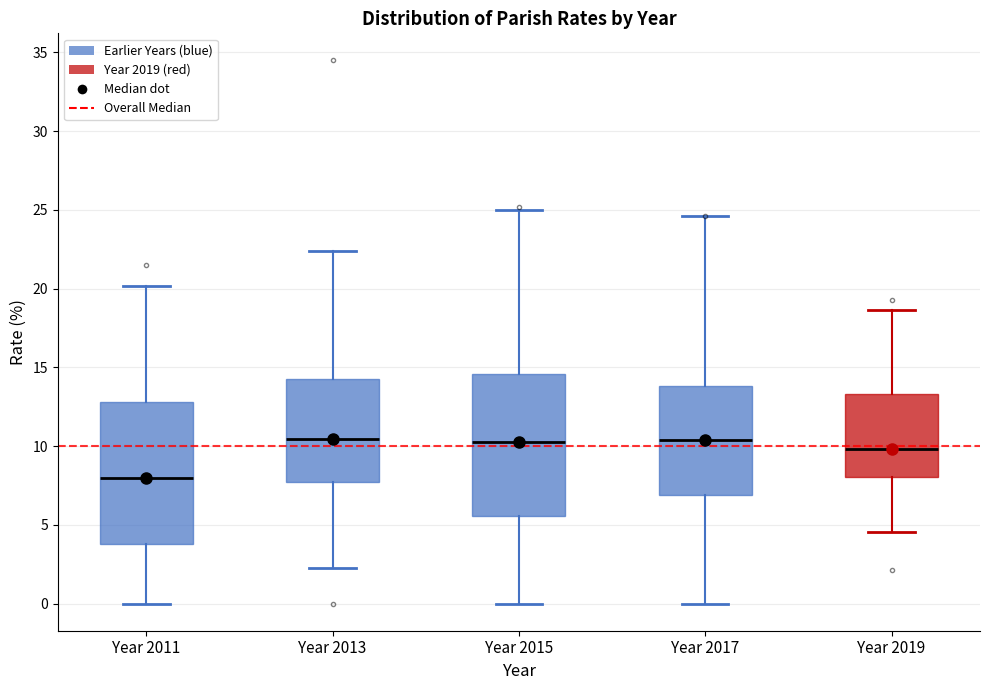

Reading left to right, transcribe this box plot: for each box, give where its median line is, the range the box spans, and where its two whiskers end, as read against the y-axis. The values are not printed on the chart, so give them approximately, as read against the axis.

Year 2011: median 8.0, box 4.0 to 13.0, whiskers 0.0 to 20.0
Year 2013: median 10.5, box 7.5 to 14.0, whiskers 2.5 to 22.5
Year 2015: median 10.0, box 5.5 to 14.5, whiskers 0.0 to 25.0
Year 2017: median 10.5, box 7.0 to 14.0, whiskers 0.0 to 24.5
Year 2019: median 10.0, box 8.0 to 13.5, whiskers 4.5 to 18.5